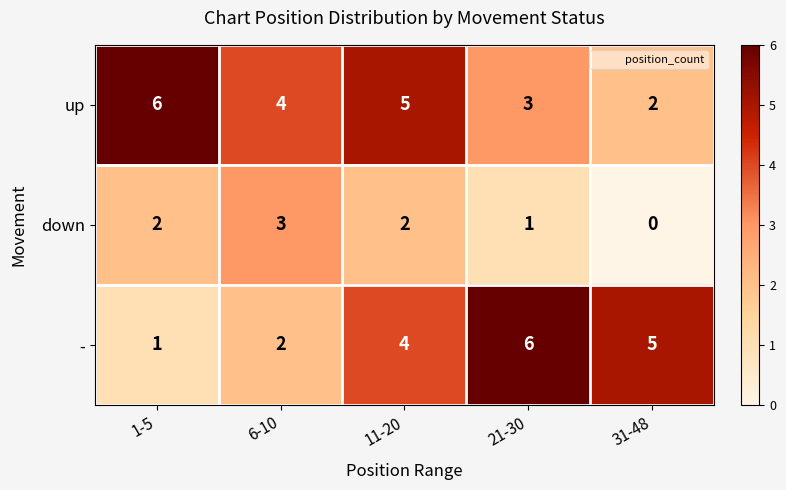

List the labels in order of up value, largest first.

1-5, 11-20, 6-10, 21-30, 31-48